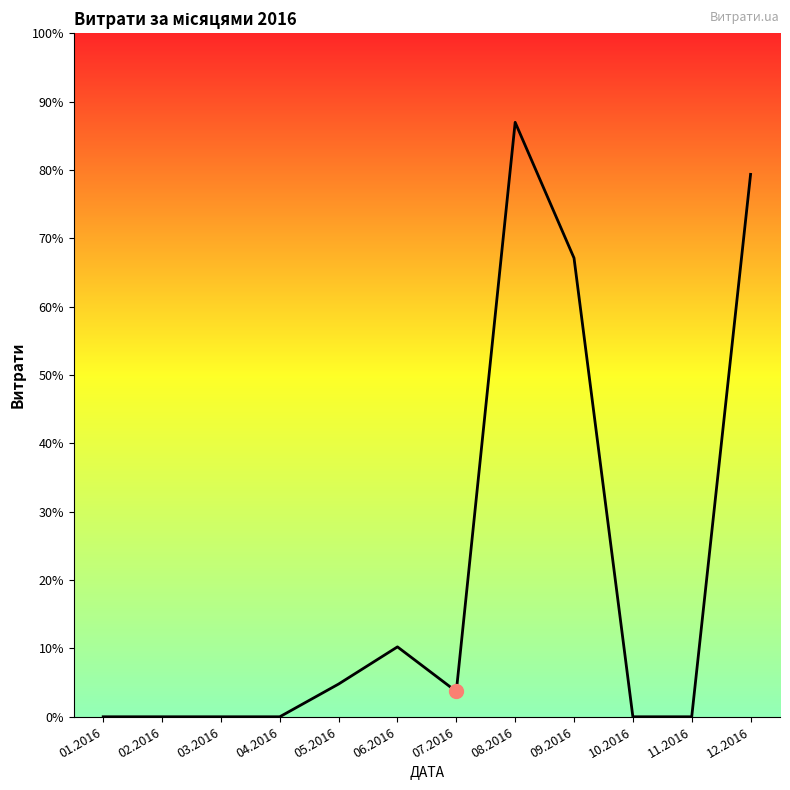

At which label does the data first exceed 3874?

05.2016